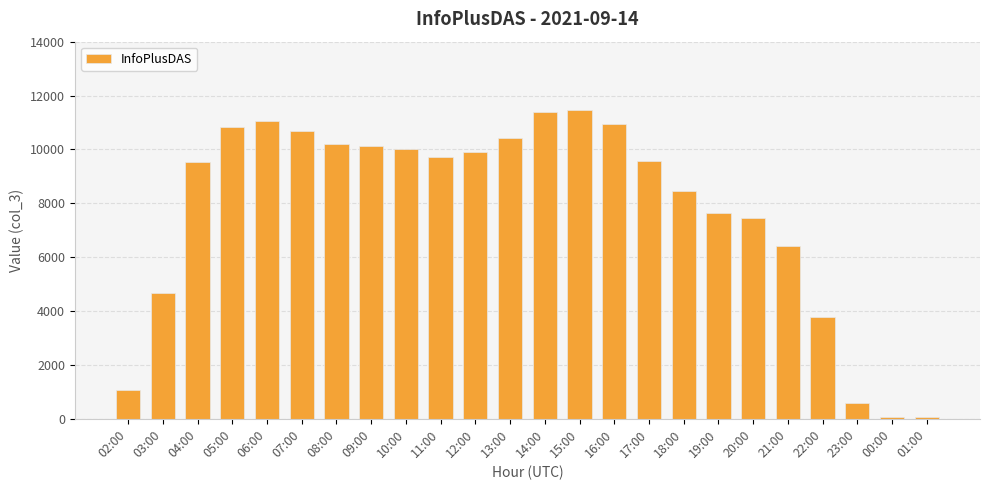

What is the average value?

7751